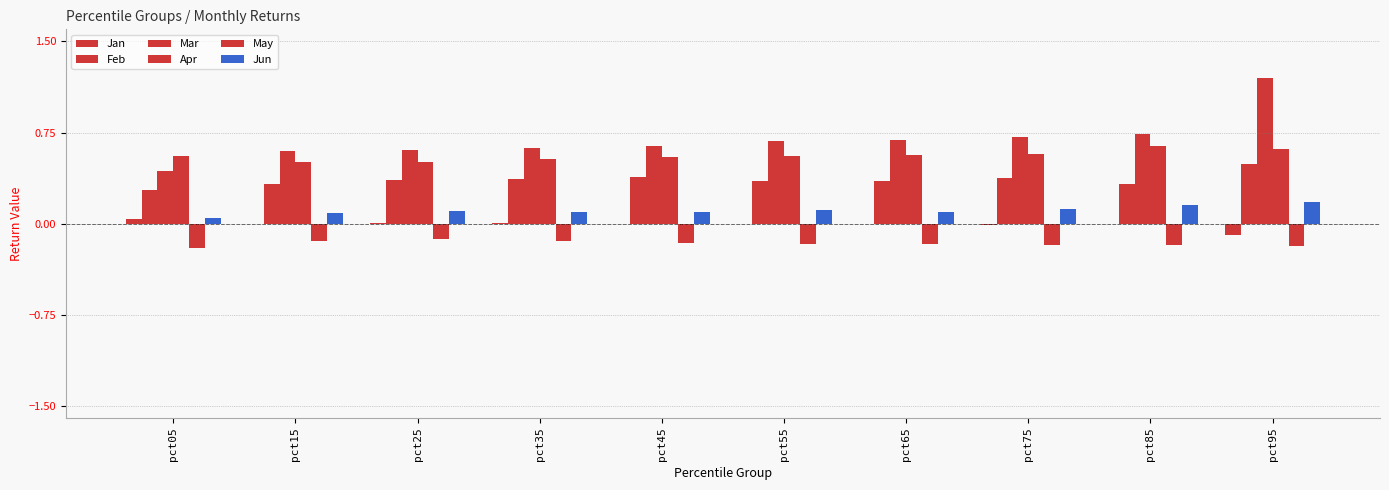

At which label is Jan closest to 0?

pct85